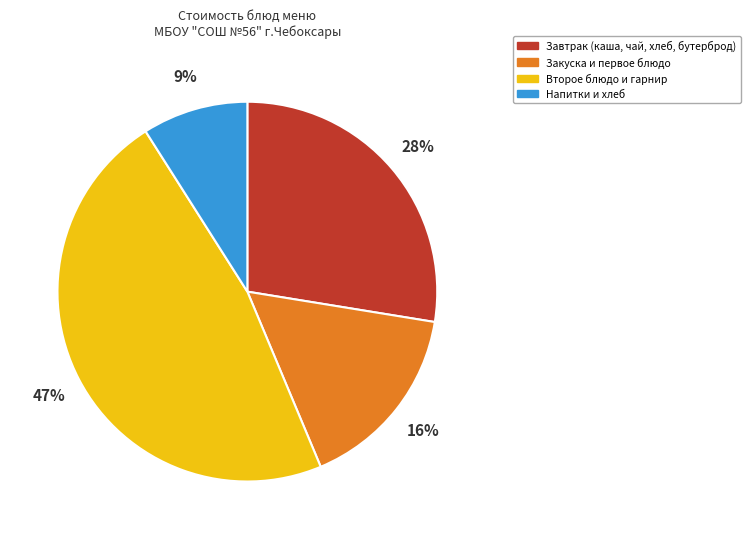

To the nearest percent, what is the difference between the largest and smallest slice percentages?

38%